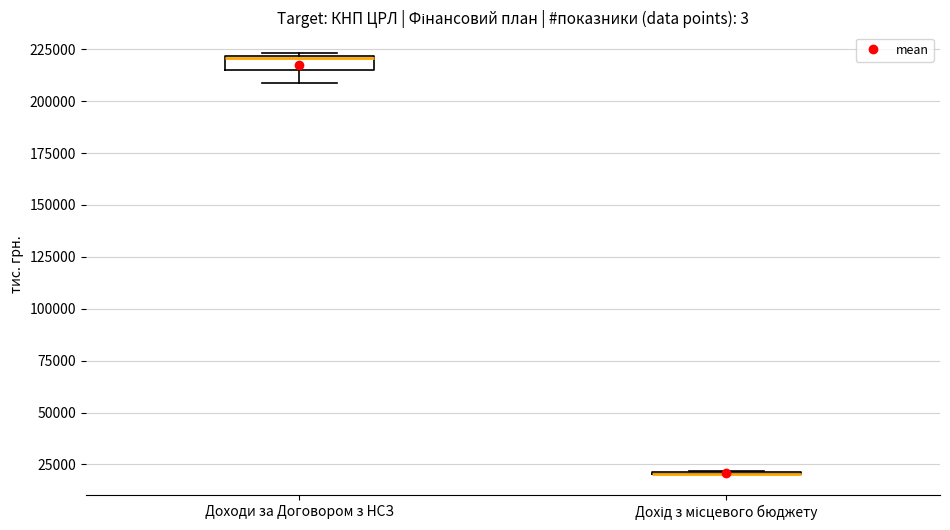

Comparing the boxes themselves (not the whiskers), which one is the tallest?

Доходи за Договором з НСЗ